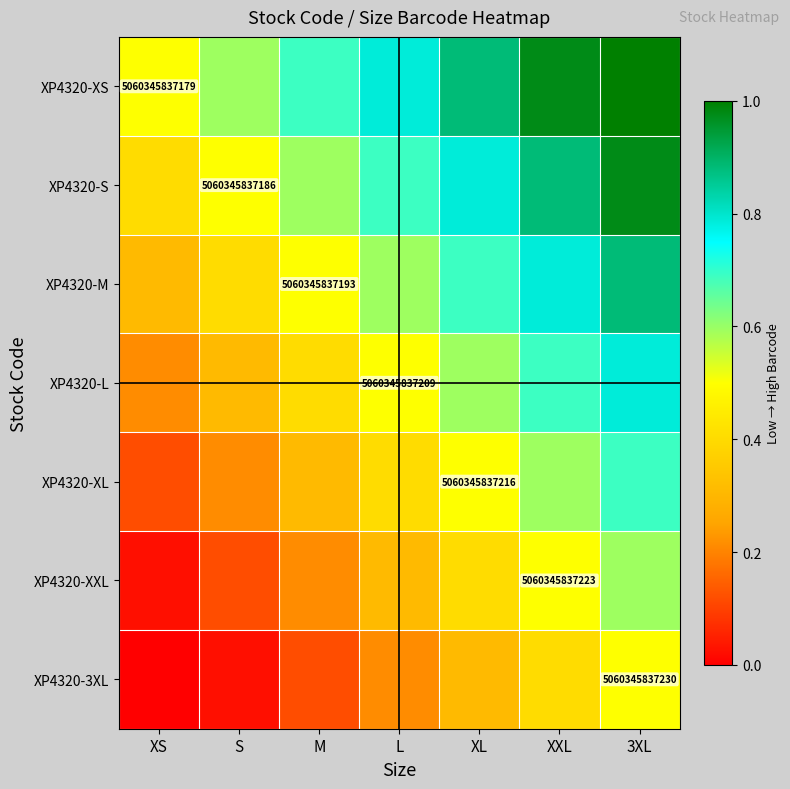

What is the greatest value displayed?

1.0